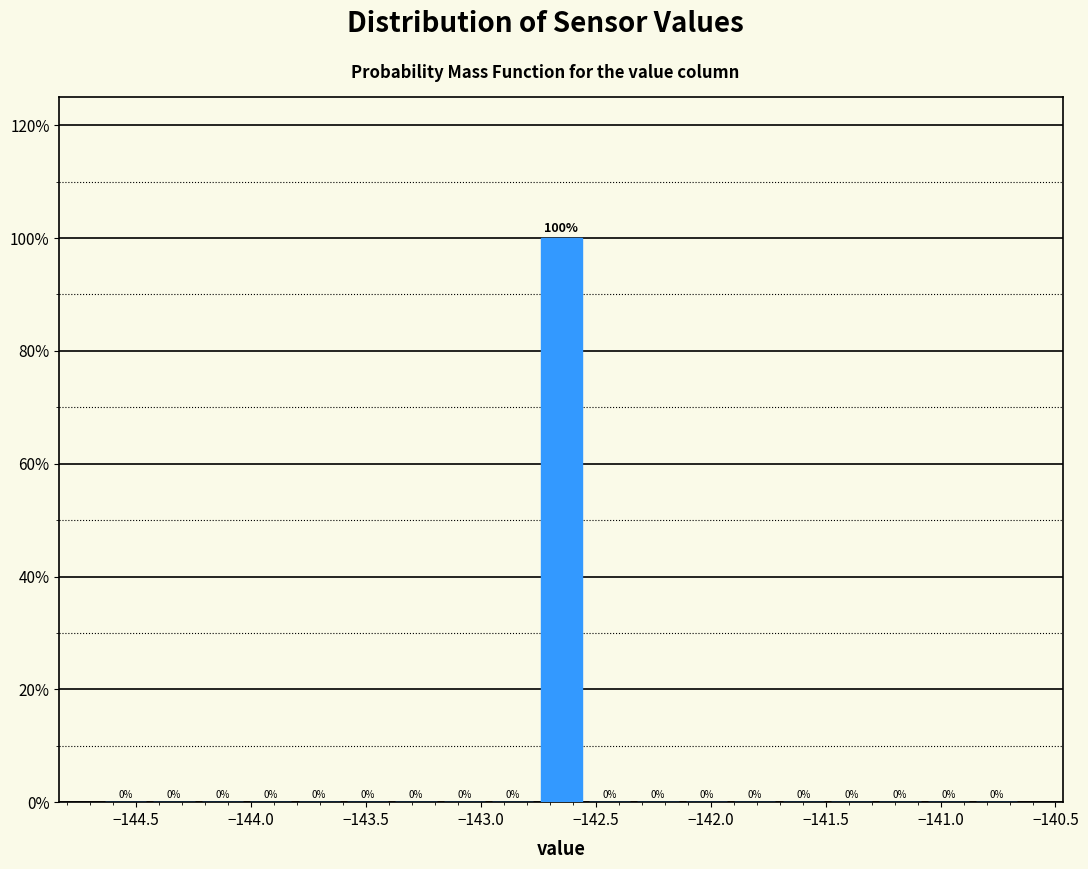

Reading left to right, list every bar in this chart as the range it spans on the x-axis followed by its height. The bar edges are not printed on the chart, so give them approximately, as read against the axis.

-144.65 to -144.45: 0
-144.45 to -144.25: 0
-144.25 to -144.00: 0
-144.00 to -143.80: 0
-143.80 to -143.60: 0
-143.60 to -143.40: 0
-143.40 to -143.20: 0
-143.20 to -142.95: 0
-142.95 to -142.75: 0
-142.75 to -142.55: 100
-142.55 to -142.35: 0
-142.35 to -142.10: 0
-142.10 to -141.90: 0
-141.90 to -141.70: 0
-141.70 to -141.50: 0
-141.50 to -141.30: 0
-141.30 to -141.05: 0
-141.05 to -140.85: 0
-140.85 to -140.65: 0